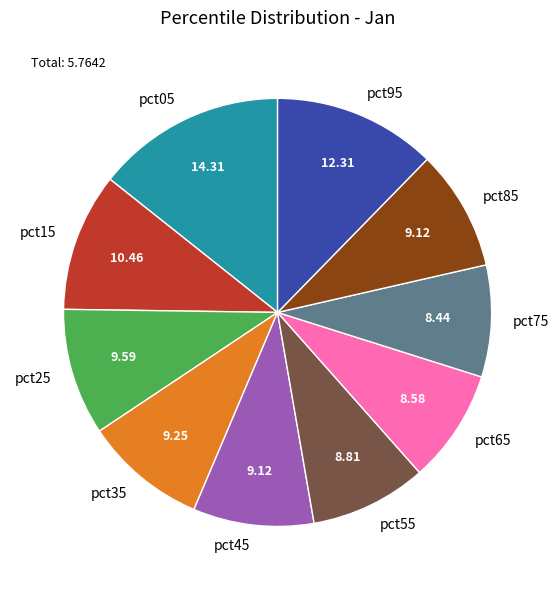

Does pct85 represent more than half of the total?

No